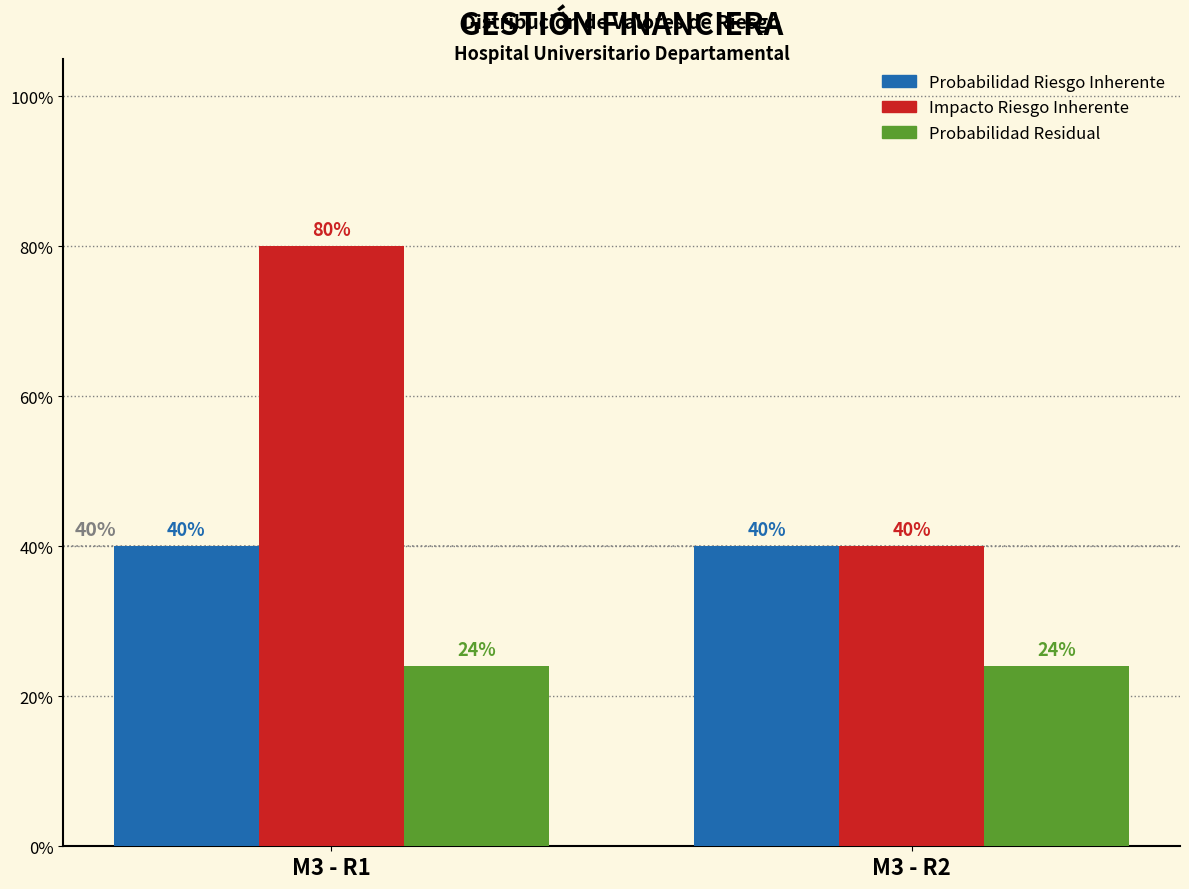

What are all the series names shown in the legend?

Probabilidad Riesgo Inherente, Impacto Riesgo Inherente, Probabilidad Residual